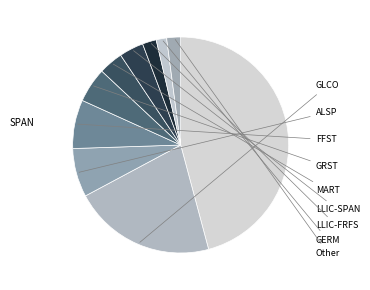

How many slices are in this pie chart?

10